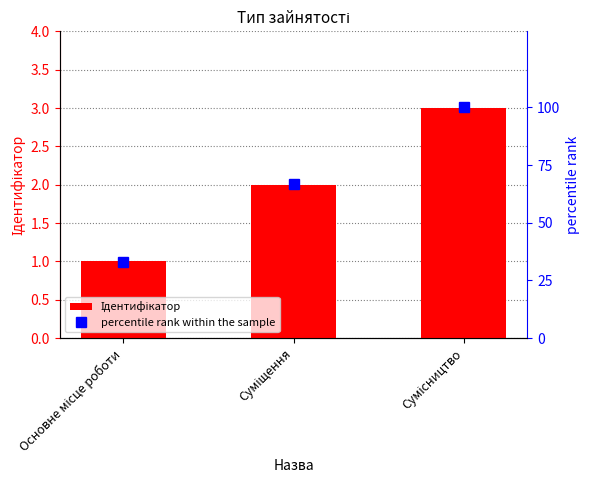

The value of percentile rank within the sample at Сумісництво is 41. True or false?

False